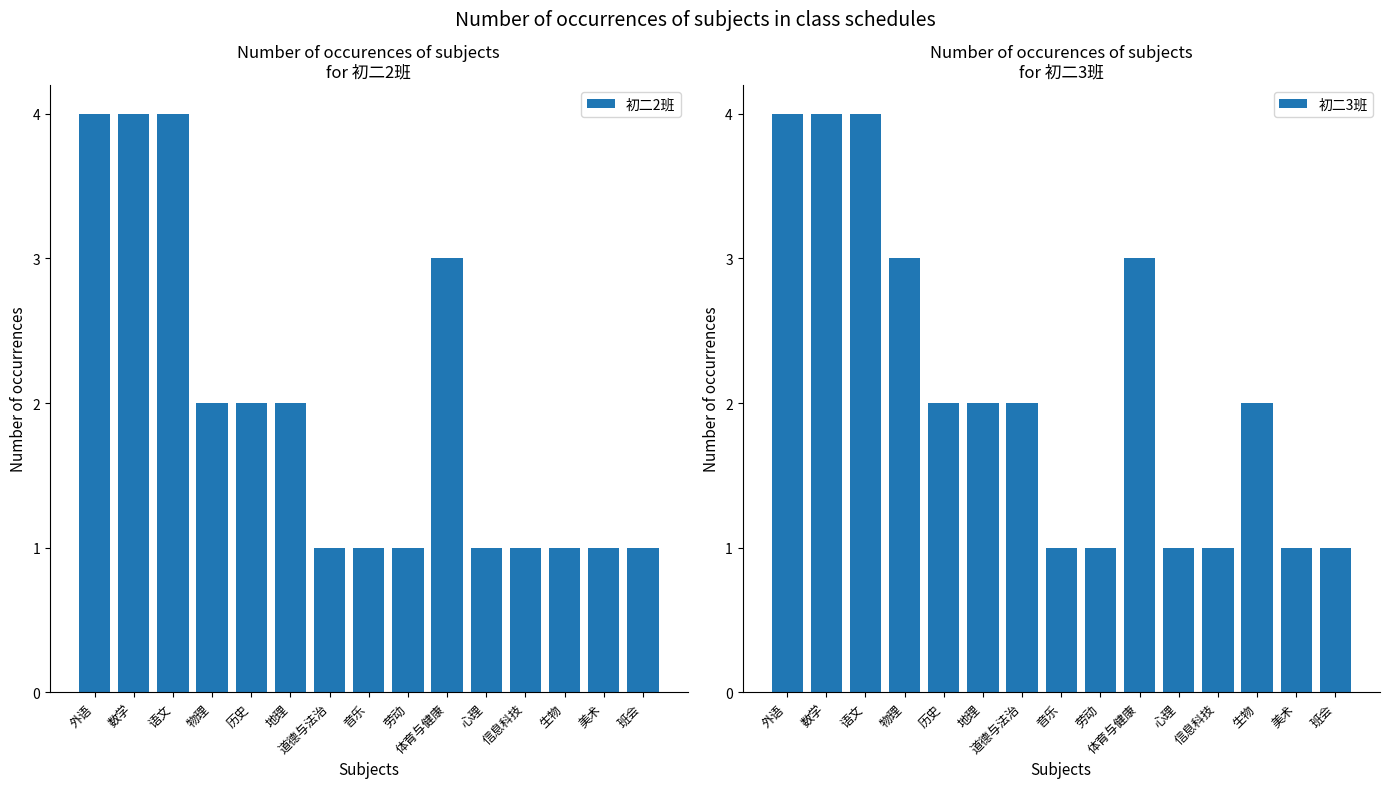

The 初二2班 series shows 3 at 物理. True or false?

False